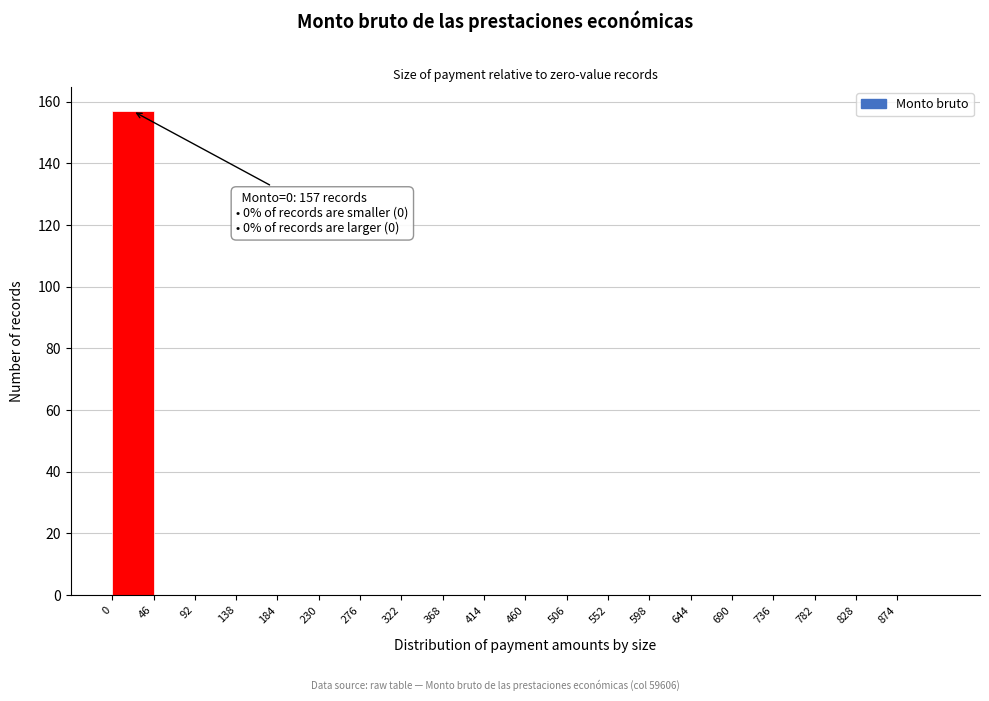

Over which range of the x-axis is the bar tallest?

0 to 46